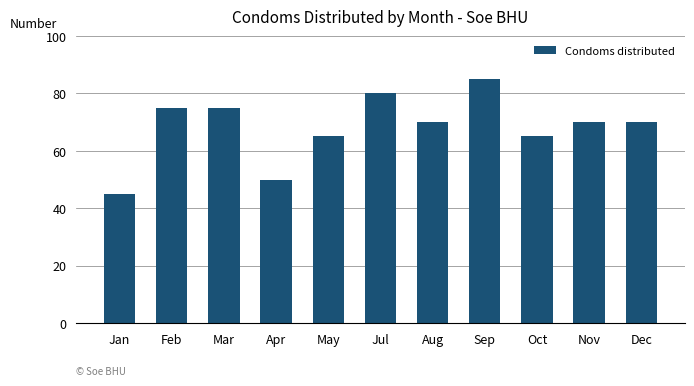

What is the ratio of the value at Oct to the value at Aug?

0.9